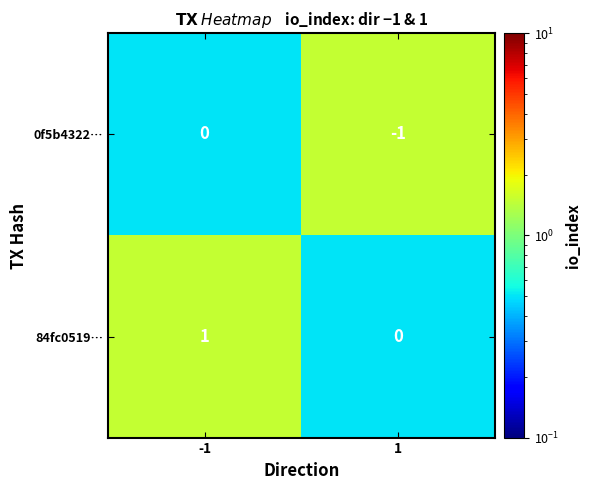

What is the difference between the highest and lowest values at 1?

1